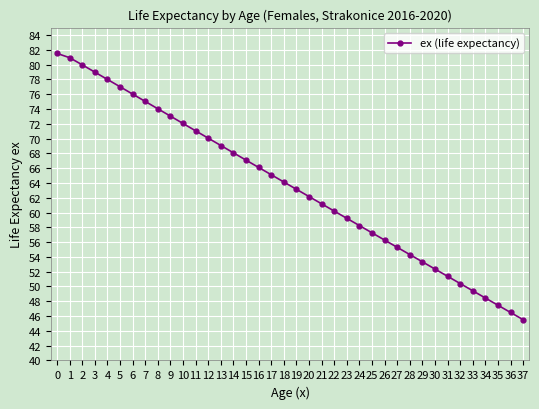

True or false: the data shows 64.1 at 18.

True